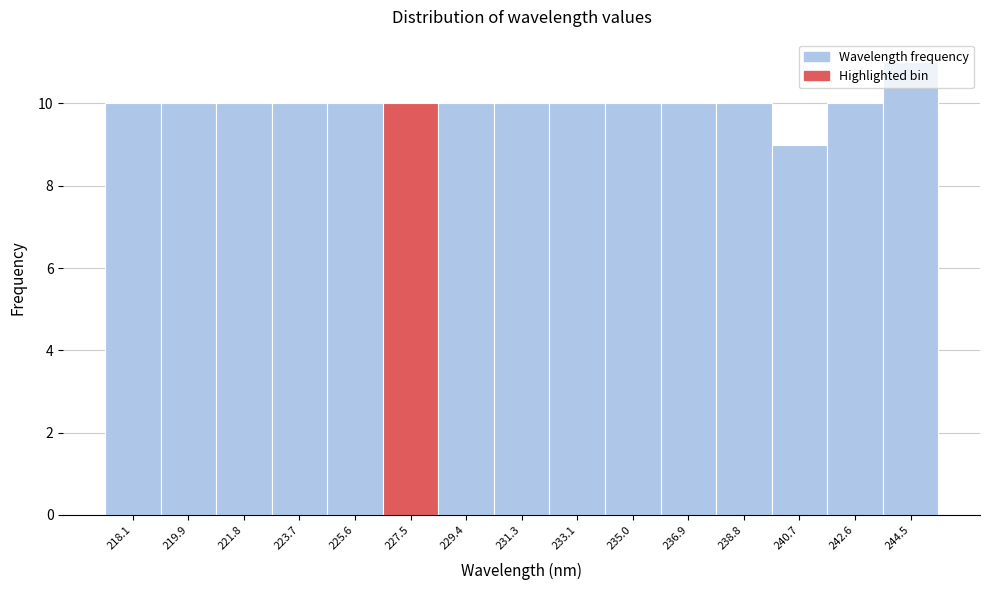

Is it true that the value at 223.7 is 10?

True